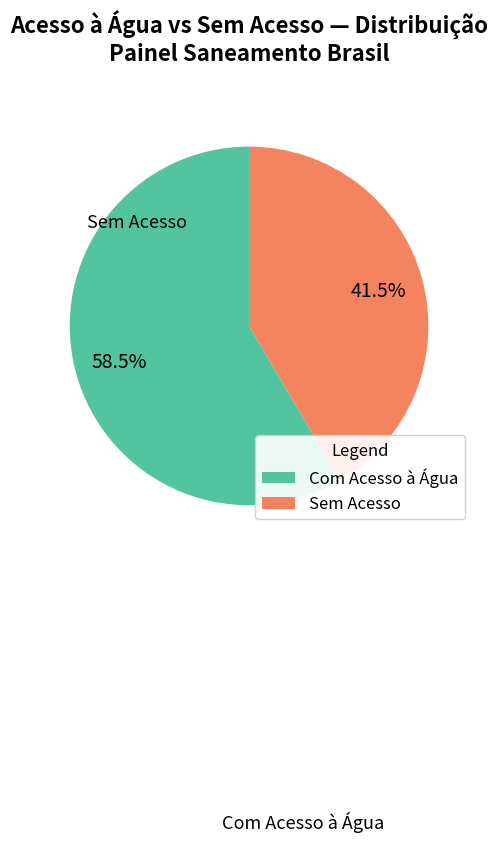

Which category accounts for the majority?

Com Acesso à Água